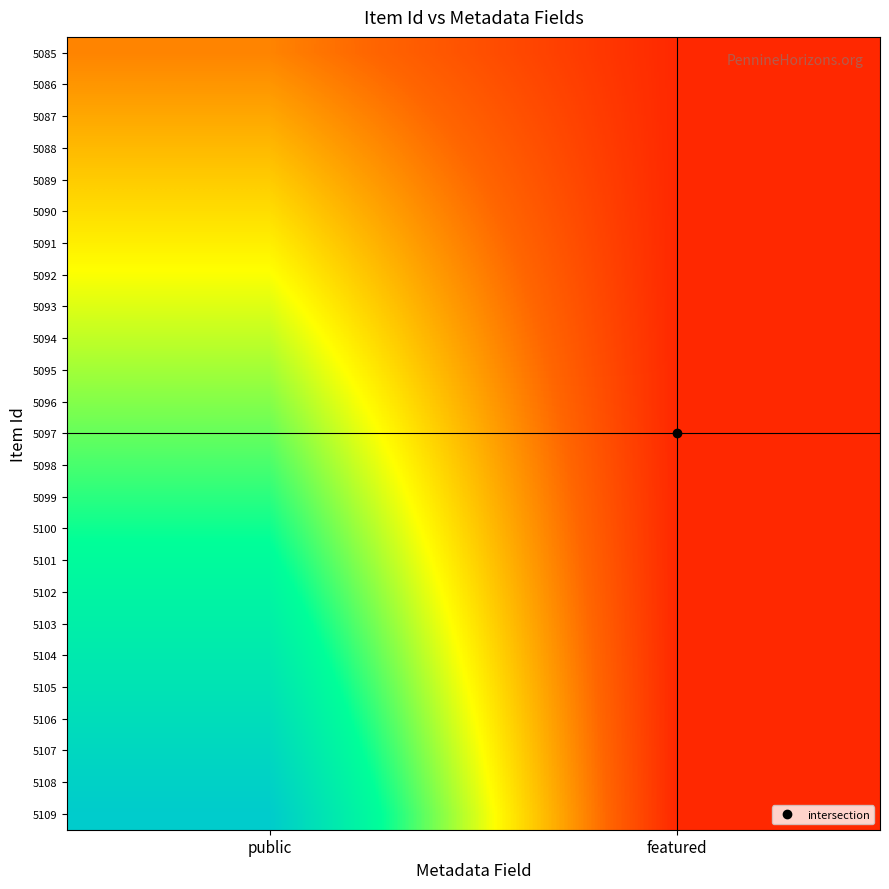

At which category is the sum across all series the highest?

public